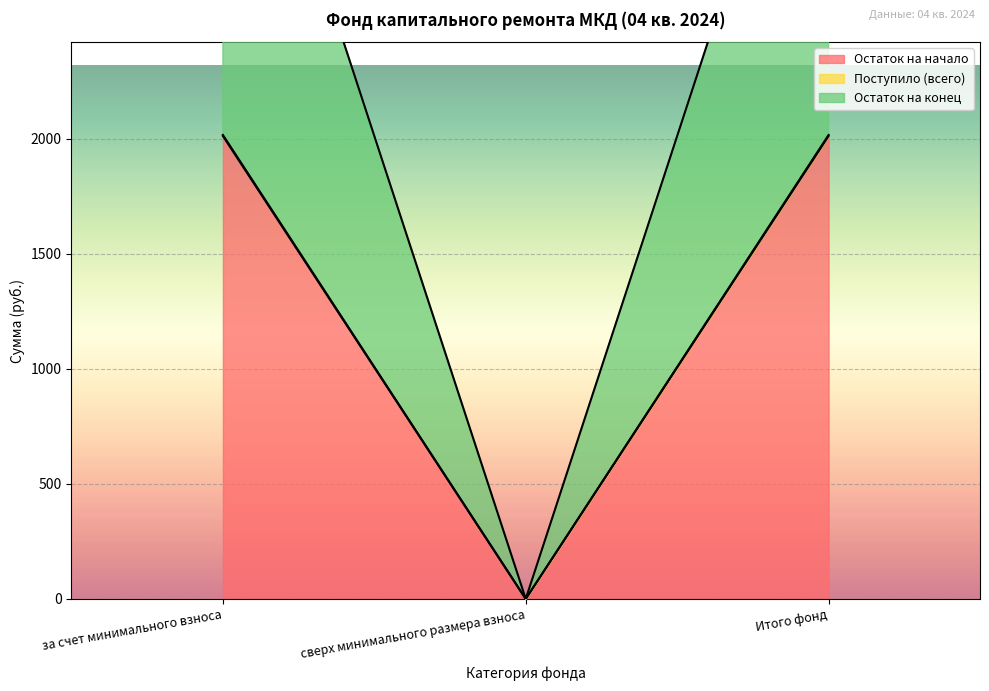

At how many categories does at least one series exceed 2741?

2